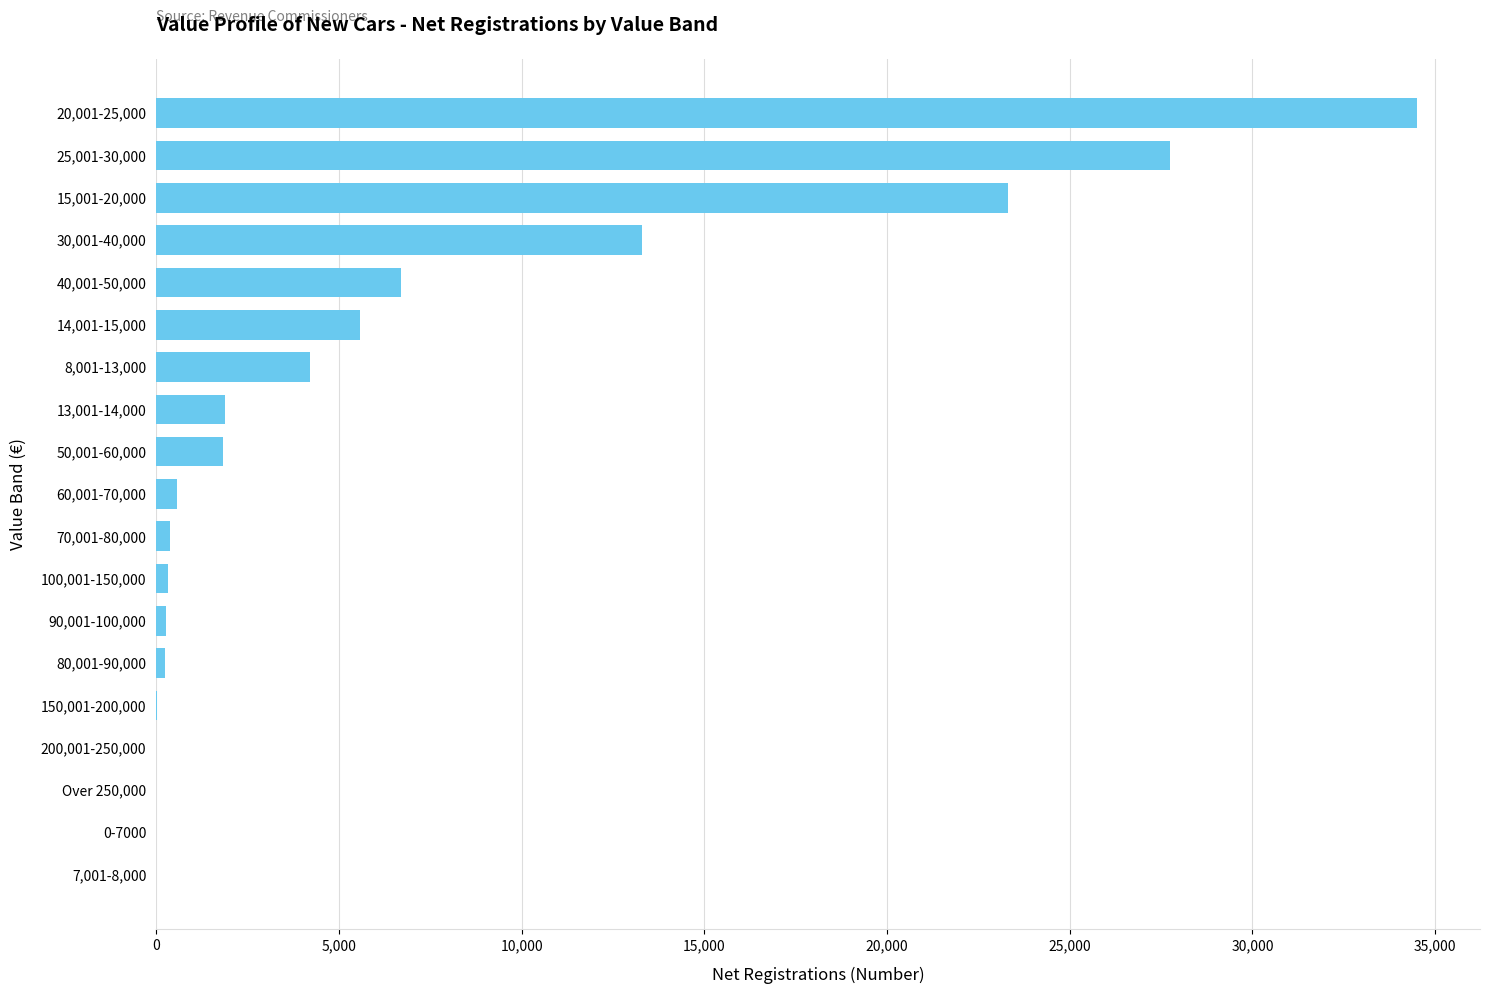

What is the change in value from 7,001-8,000 to 40,001-50,000?

+6690